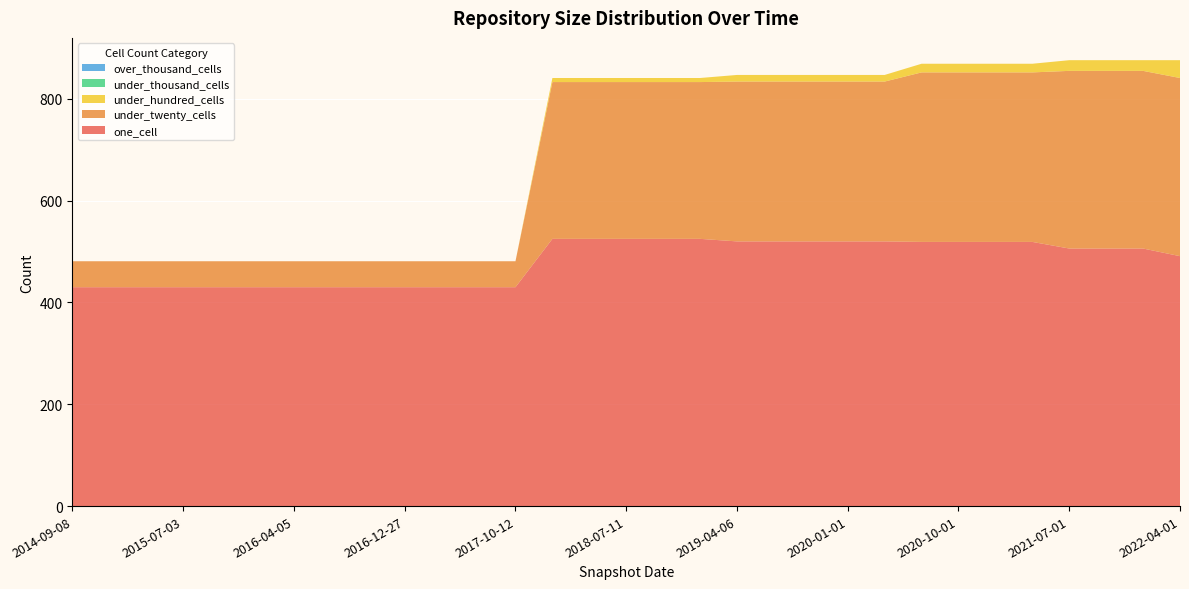

Reading left to right, transcribe all the data shown in this chart.

one_cell: 2014-09-08=430	2015-01-19=430	2015-04-09=430	2015-07-03=430	2015-10-01=430	2016-01-04=430	2016-04-05=430	2016-07-04=430	2016-10-07=430	2016-12-27=430	2017-04-12=430	2017-07-24=430	2017-10-12=430	2017-12-22=525	2018-04-09=525	2018-07-11=525	2018-09-28=525	2019-01-01=525	2019-04-06=520	2019-07-01=520	2019-10-09=520	2020-01-01=520	2020-04-01=520	2020-07-01=519	2020-10-01=519	2021-01-01=519	2021-04-01=519	2021-07-01=506	2021-10-01=506	2022-01-01=506	2022-04-01=491
under_twenty_cells: 2014-09-08=51	2015-01-19=51	2015-04-09=51	2015-07-03=51	2015-10-01=51	2016-01-04=51	2016-04-05=51	2016-07-04=51	2016-10-07=51	2016-12-27=51	2017-04-12=51	2017-07-24=51	2017-10-12=51	2017-12-22=308	2018-04-09=308	2018-07-11=308	2018-09-28=308	2019-01-01=308	2019-04-06=314	2019-07-01=314	2019-10-09=314	2020-01-01=314	2020-04-01=314	2020-07-01=333	2020-10-01=333	2021-01-01=333	2021-04-01=333	2021-07-01=349	2021-10-01=349	2022-01-01=349	2022-04-01=350
under_hundred_cells: 2014-09-08=0	2015-01-19=0	2015-04-09=0	2015-07-03=0	2015-10-01=0	2016-01-04=0	2016-04-05=0	2016-07-04=0	2016-10-07=0	2016-12-27=0	2017-04-12=0	2017-07-24=0	2017-10-12=0	2017-12-22=8	2018-04-09=8	2018-07-11=8	2018-09-28=8	2019-01-01=8	2019-04-06=13	2019-07-01=13	2019-10-09=13	2020-01-01=13	2020-04-01=13	2020-07-01=17	2020-10-01=17	2021-01-01=17	2021-04-01=17	2021-07-01=21	2021-10-01=21	2022-01-01=21	2022-04-01=35
under_thousand_cells: 2014-09-08=0	2015-01-19=0	2015-04-09=0	2015-07-03=0	2015-10-01=0	2016-01-04=0	2016-04-05=0	2016-07-04=0	2016-10-07=0	2016-12-27=0	2017-04-12=0	2017-07-24=0	2017-10-12=0	2017-12-22=0	2018-04-09=0	2018-07-11=0	2018-09-28=0	2019-01-01=0	2019-04-06=0	2019-07-01=0	2019-10-09=0	2020-01-01=0	2020-04-01=0	2020-07-01=0	2020-10-01=0	2021-01-01=0	2021-04-01=0	2021-07-01=0	2021-10-01=0	2022-01-01=0	2022-04-01=0
over_thousand_cells: 2014-09-08=0	2015-01-19=0	2015-04-09=0	2015-07-03=0	2015-10-01=0	2016-01-04=0	2016-04-05=0	2016-07-04=0	2016-10-07=0	2016-12-27=0	2017-04-12=0	2017-07-24=0	2017-10-12=0	2017-12-22=0	2018-04-09=0	2018-07-11=0	2018-09-28=0	2019-01-01=0	2019-04-06=0	2019-07-01=0	2019-10-09=0	2020-01-01=0	2020-04-01=0	2020-07-01=0	2020-10-01=0	2021-01-01=0	2021-04-01=0	2021-07-01=0	2021-10-01=0	2022-01-01=0	2022-04-01=0